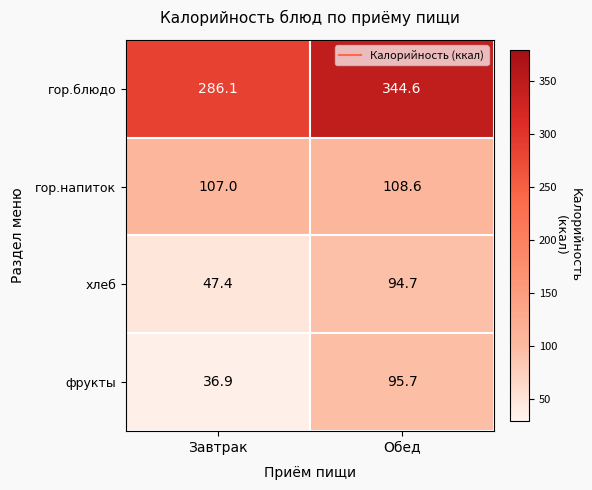

Where is фрукты nearest to the value 66?

Завтрак